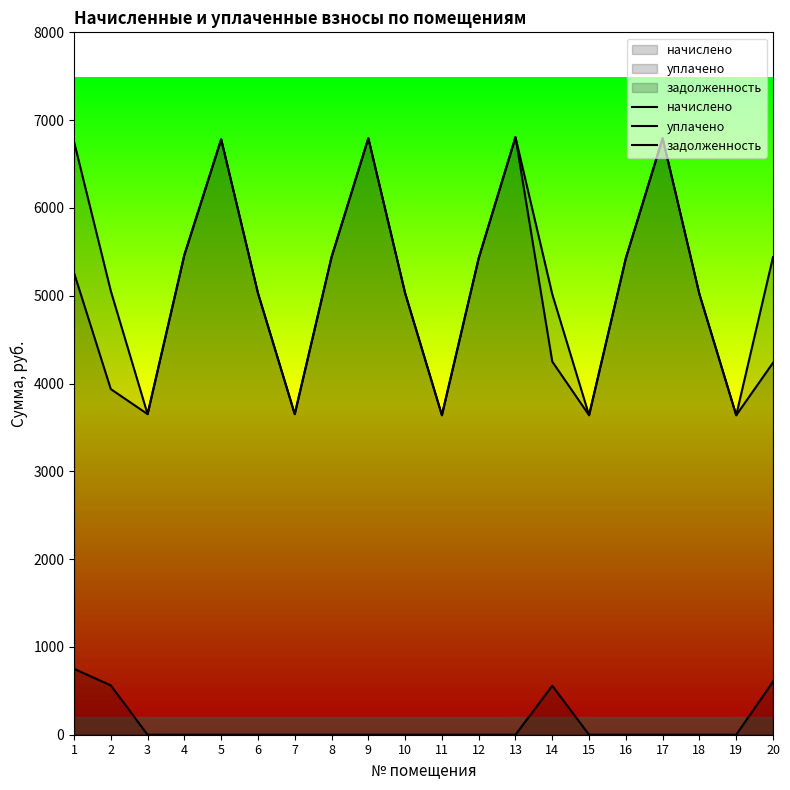

Where is the first local maximum for задолженность?

14